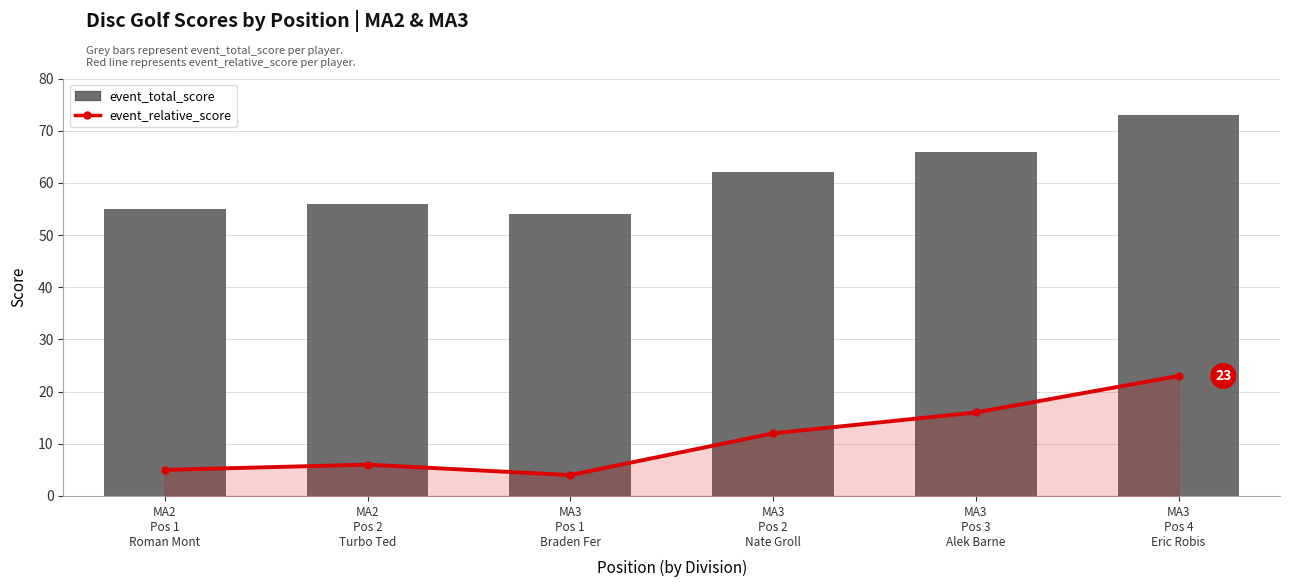

What is the difference between the maximum and second lowest values in the event_relative_score series?

18